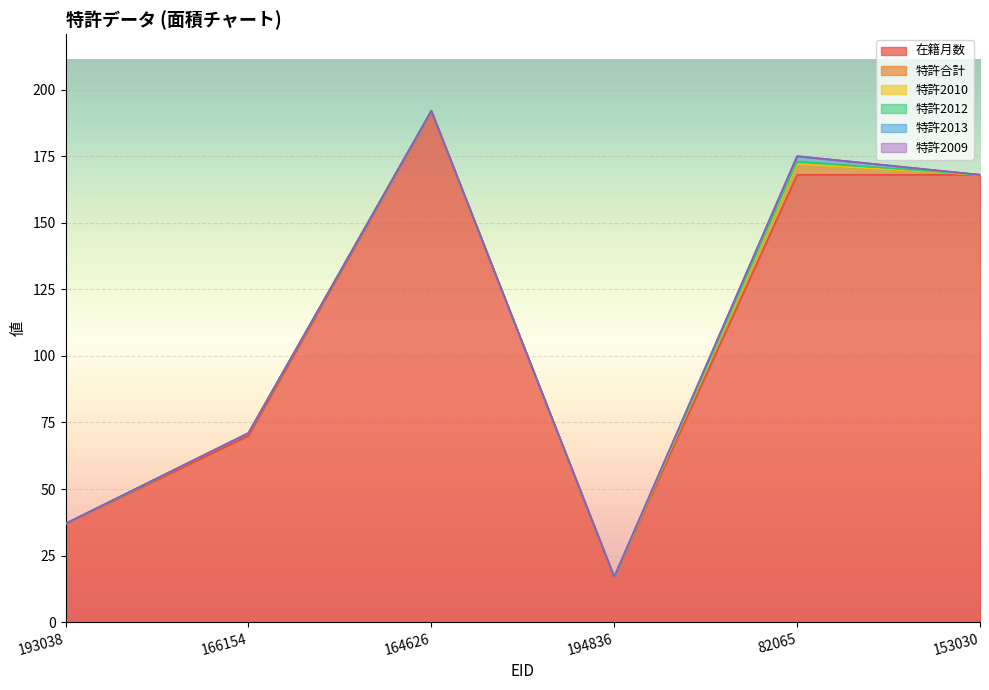

How many 在籍月数 values are between 37 and 168?

4